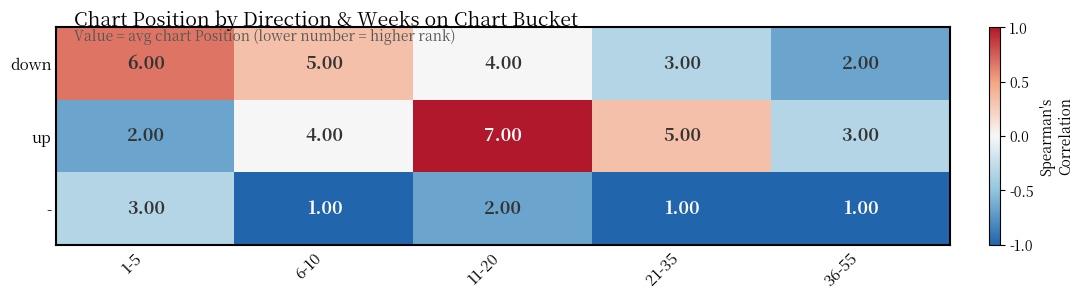

At which category is the sum across all series the highest?

11-20